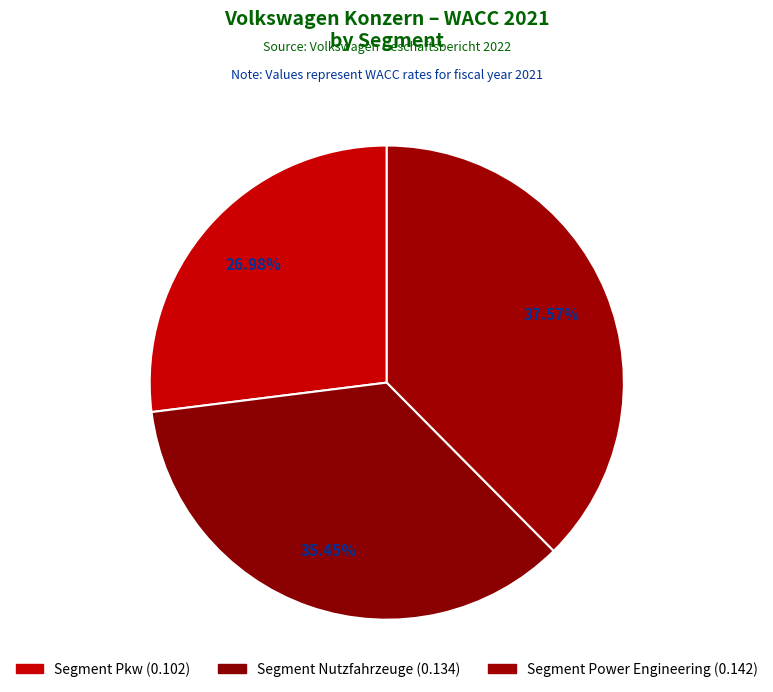

Between Segment Power Engineering and Segment Nutzfahrzeuge, which is larger?

Segment Power Engineering